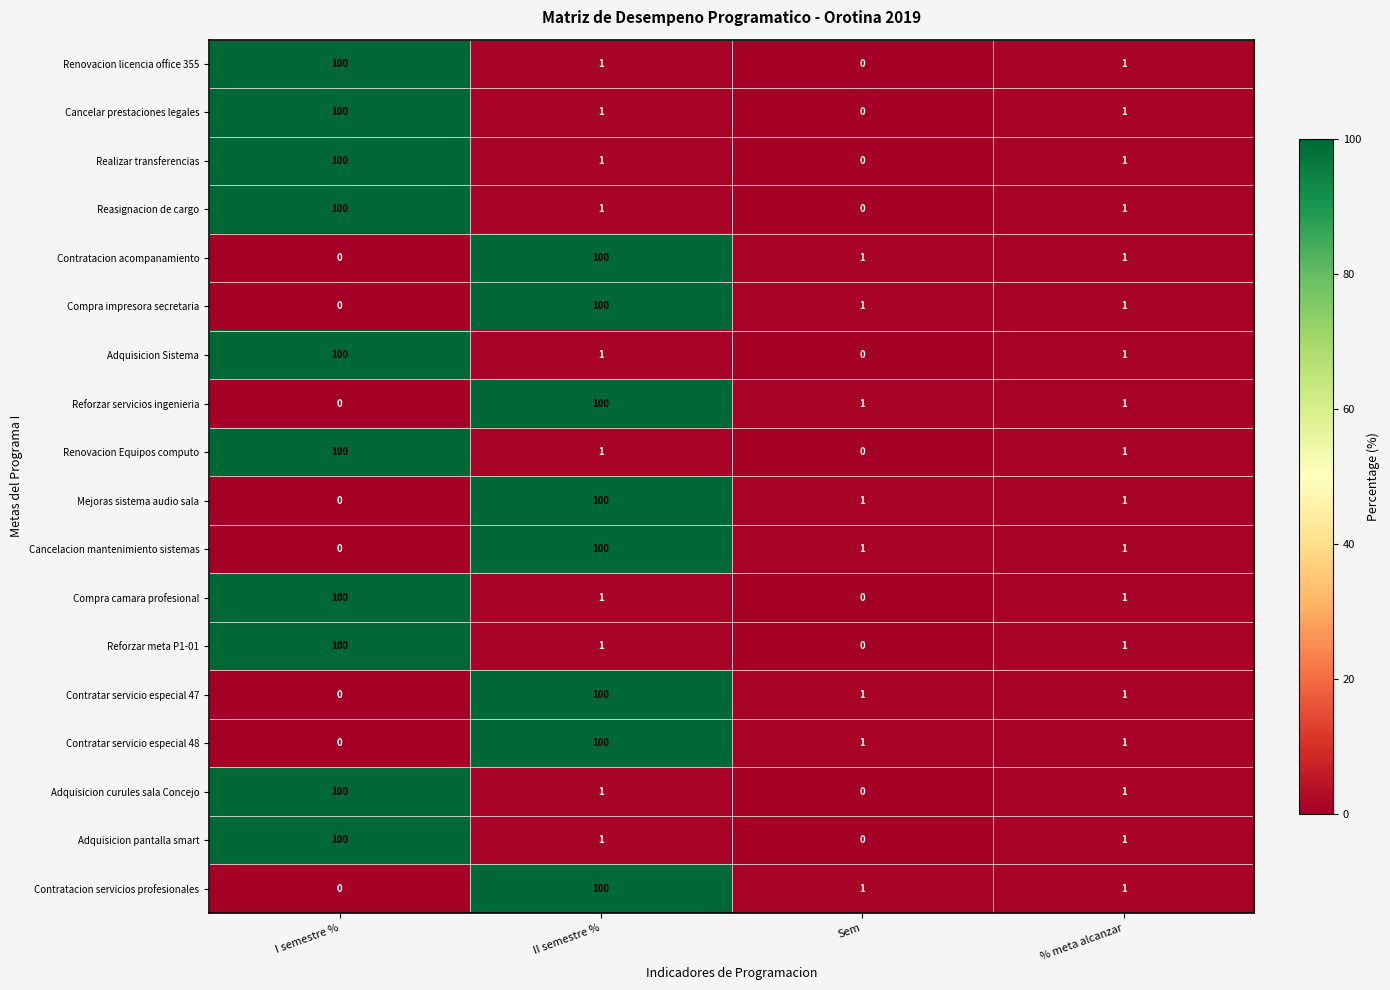

Read the Compra camara profesional value at I semestre %, to the nearest 50.

100